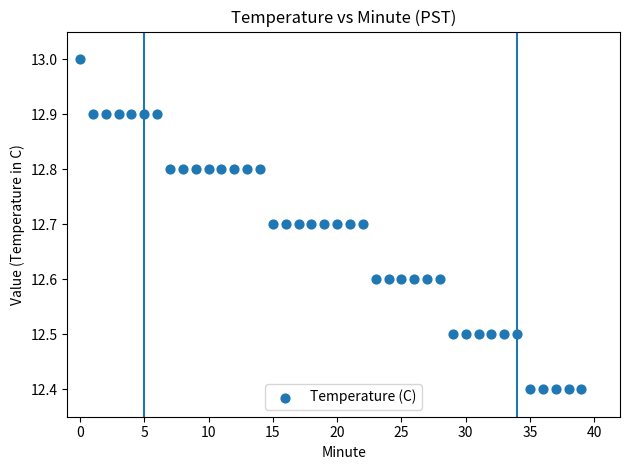

What is the range of Y values (max minus min)?

0.6